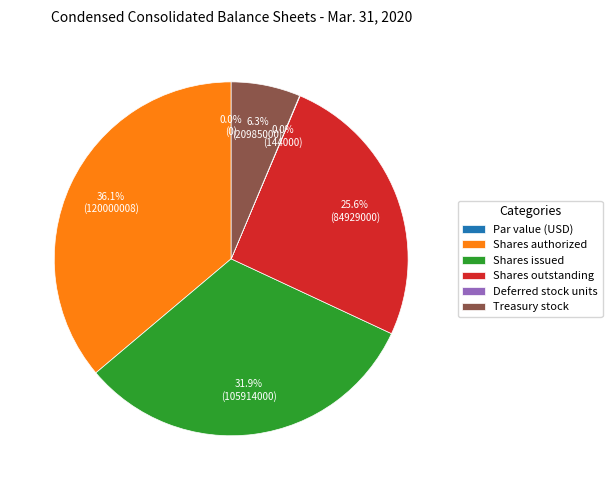

Does Treasury stock account for over 50% of the chart?

No